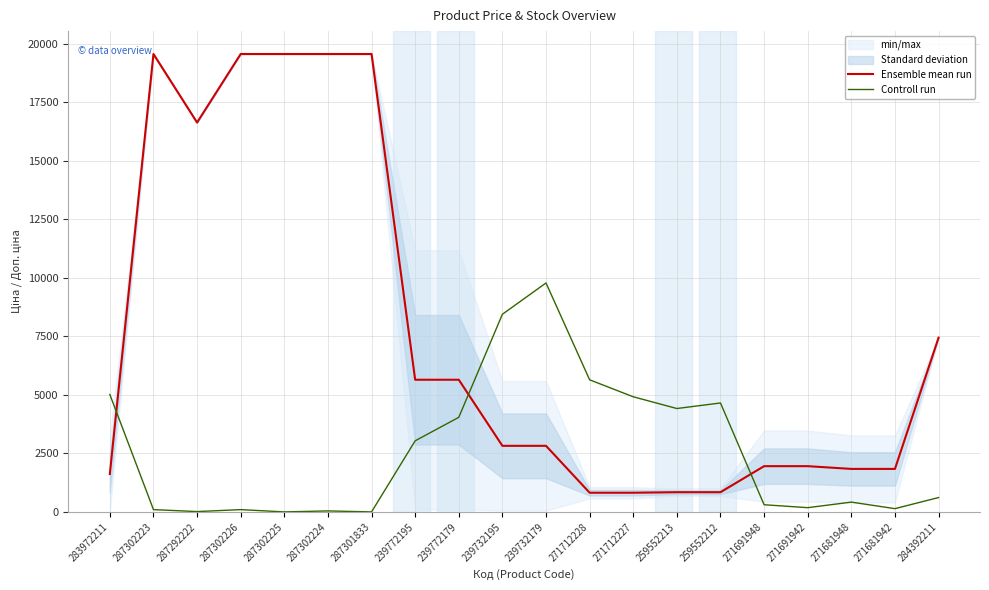

What is the difference between the Ensemble mean run values at 287301833 and 271691948?

17610.7